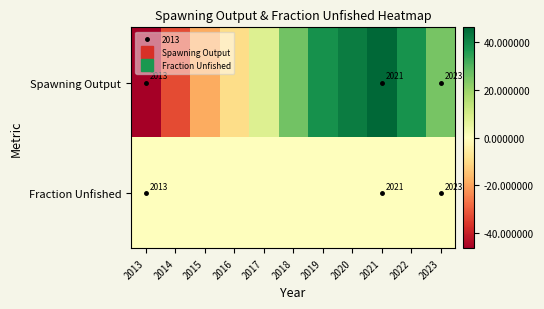

The Fraction Unfished series shows -0.0 at 2014. True or false?

False